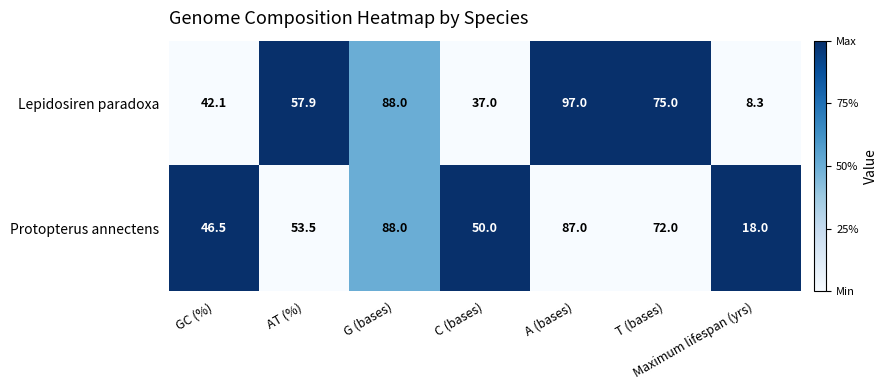

Rank the series at GC (%) from lowest to highest value.

Lepidosiren paradoxa, Protopterus annectens